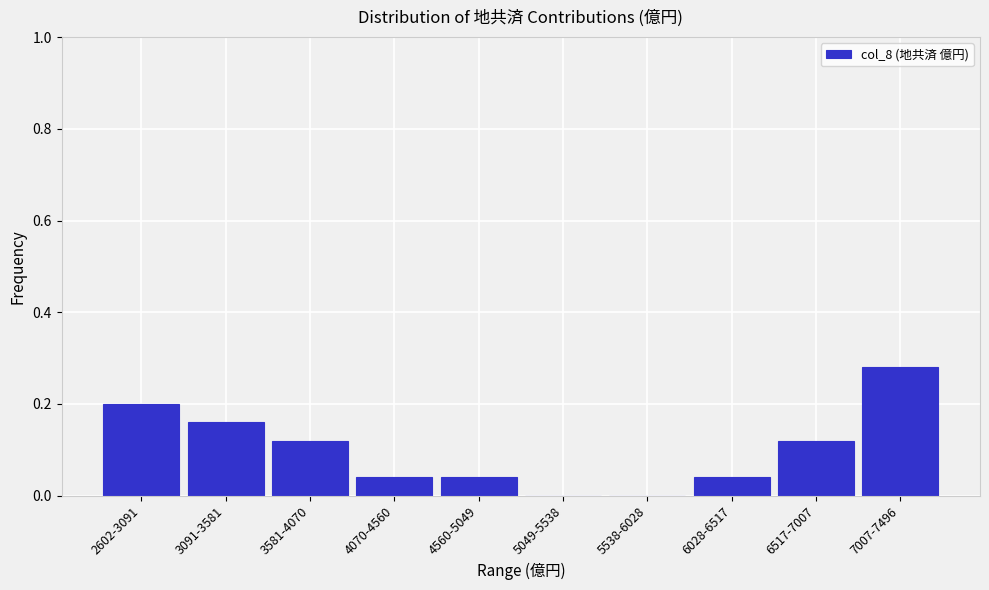

The chart shows a value of 0.2 at 3581-4070. True or false?

False